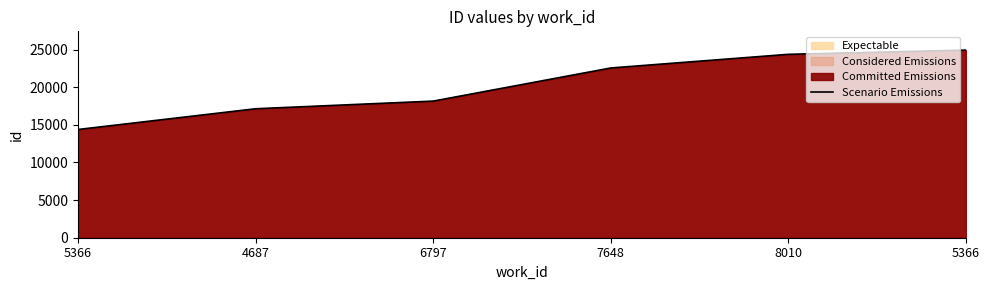

What is the approximate value at 5366, to the nearest 100?

14400